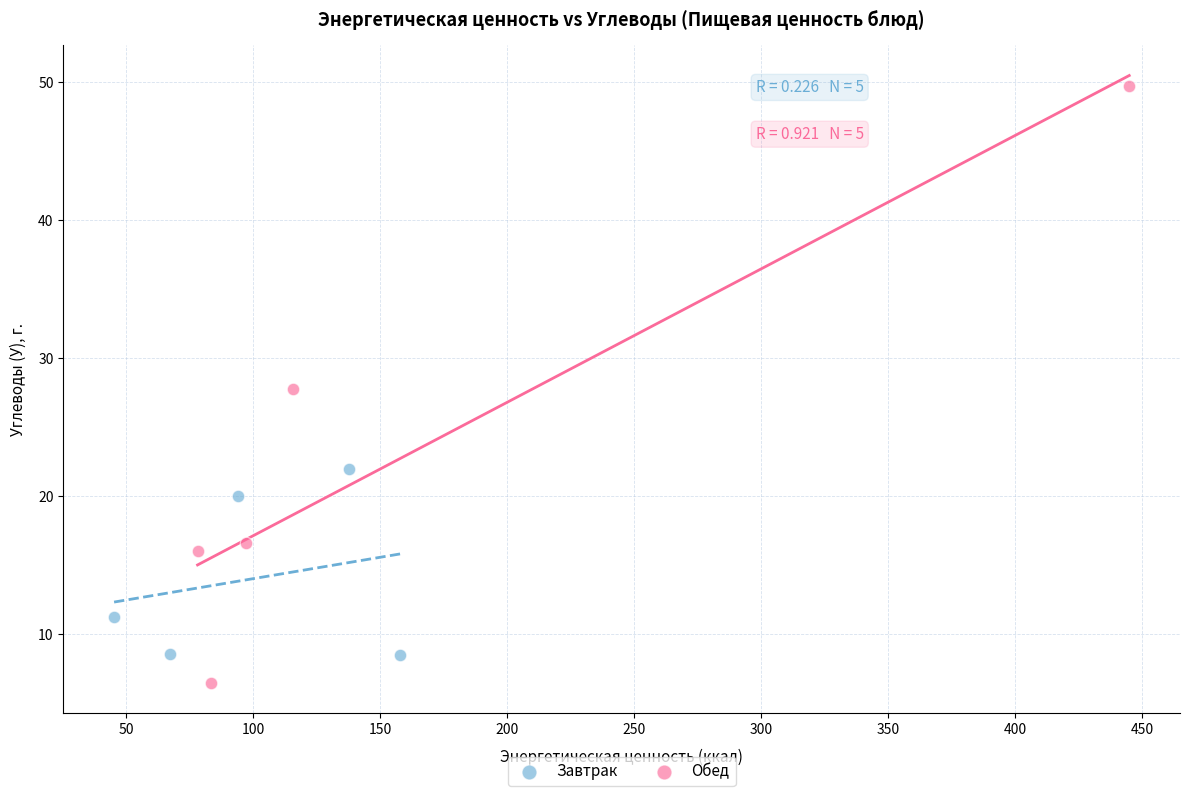

Which series has the widest spread of Y values?

Обед